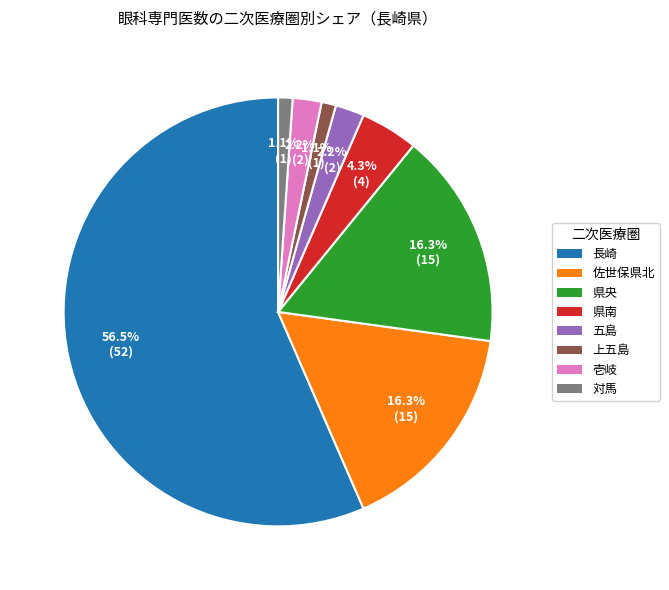

Count the number of slices in the pie.

8